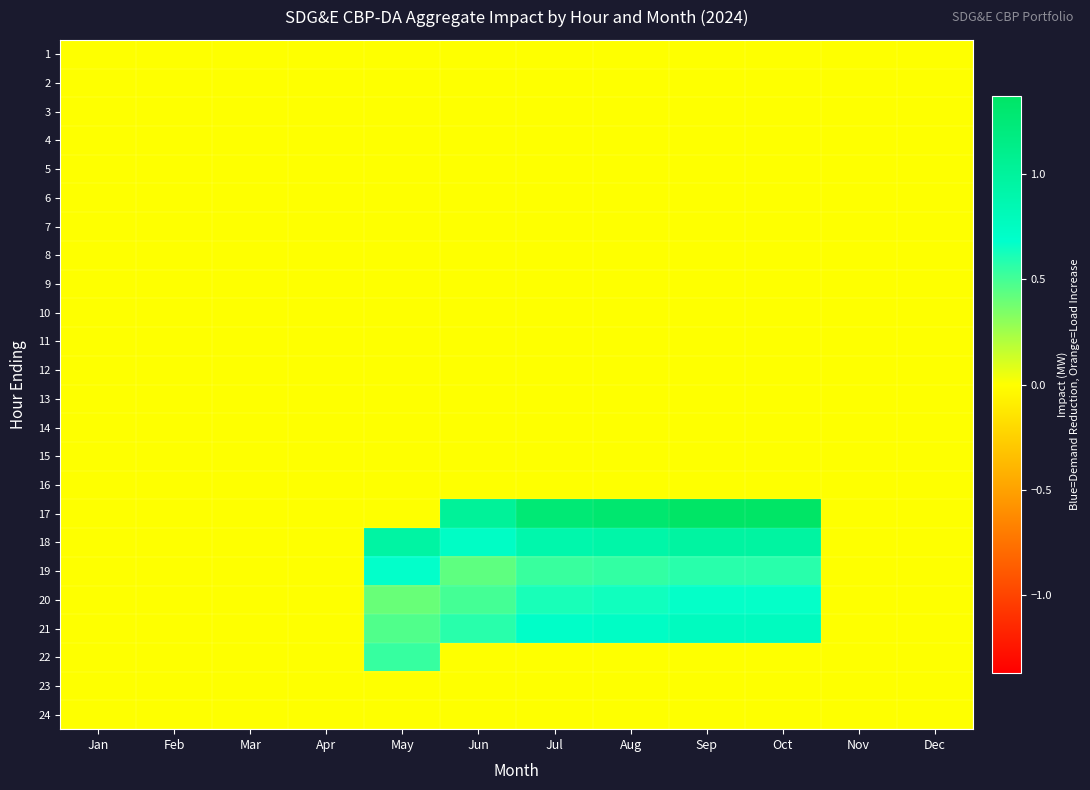

Which series changed the most between Apr and Oct?

17